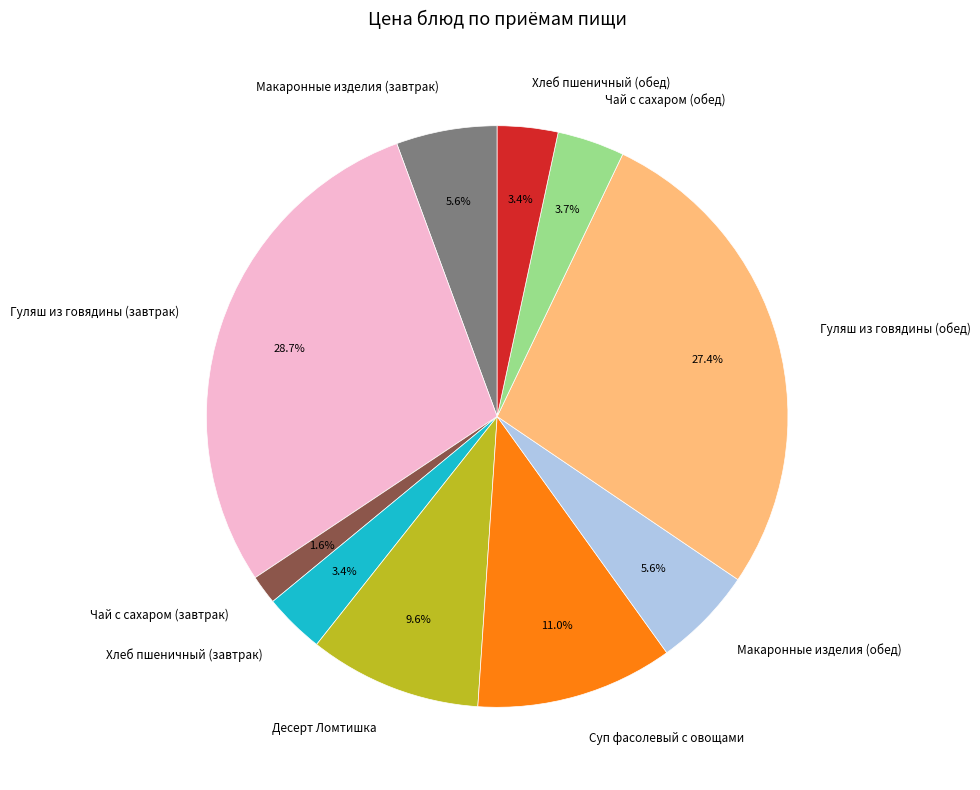

To the nearest percent, what is the difference between the Гуляш из говядины (завтрак) and Макаронные изделия (обед) slice percentages?

23%